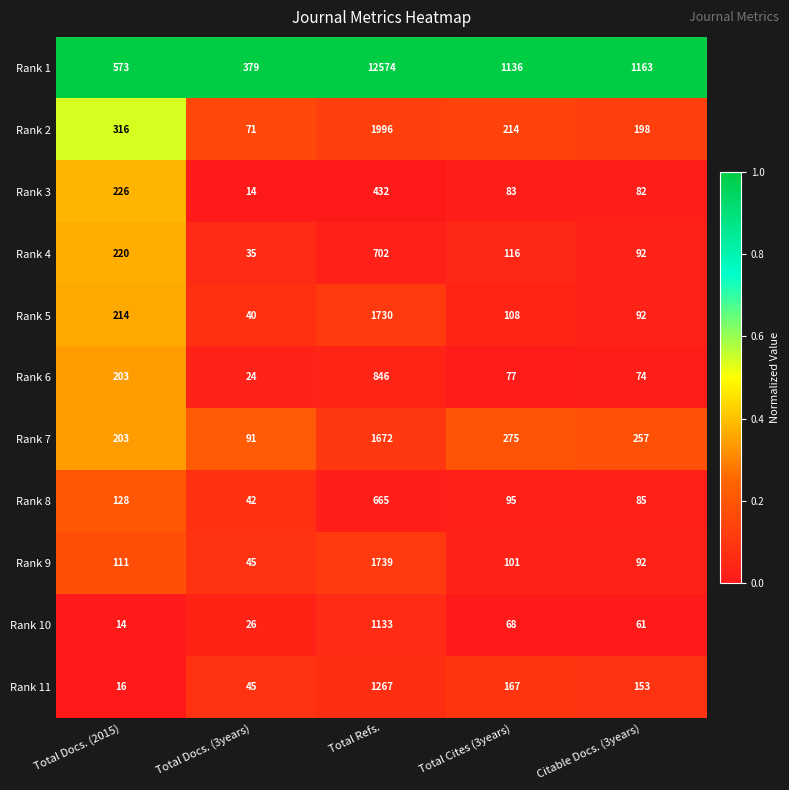

Rank the categories by Rank 3 value from lowest to highest.

Total Docs. (3years), Citable Docs. (3years), Total Cites (3years), Total Docs. (2015), Total Refs.